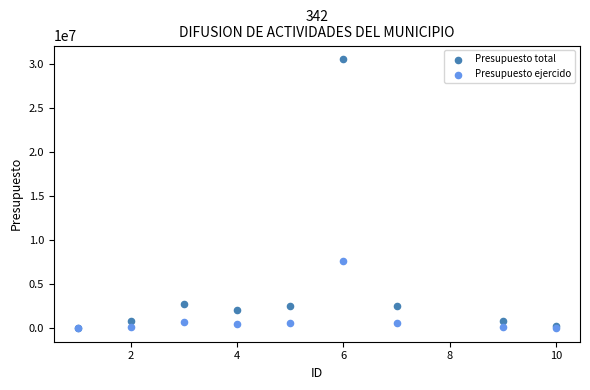

Which series has the largest Y range (max minus min)?

Presupuesto total